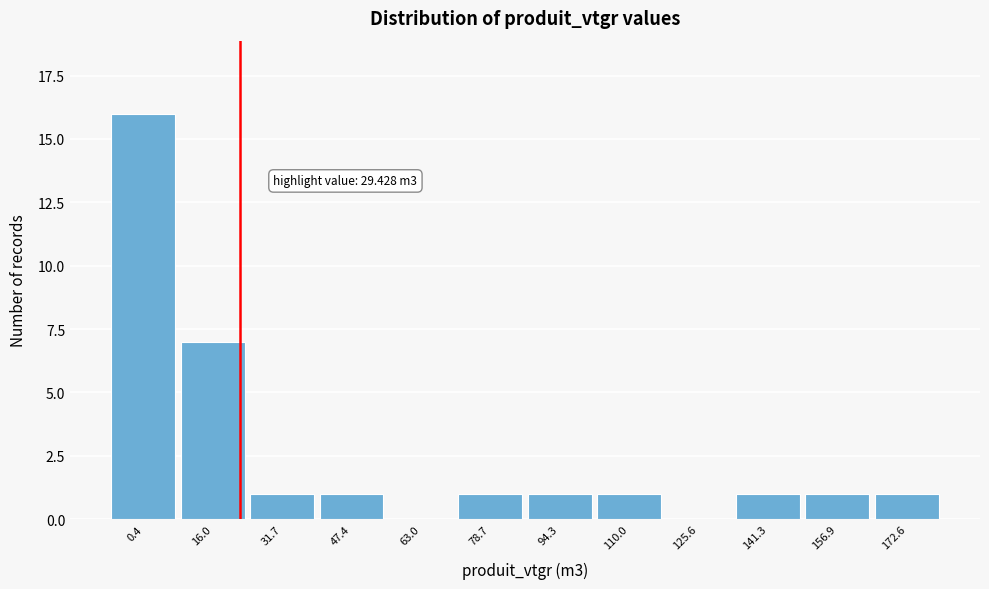

Reading left to right, list all the values displayed in this chart.

0.4=16	16.0=7	31.7=1	47.4=1	63.0=0	78.7=1	94.3=1	110.0=1	125.6=0	141.3=1	156.9=1	172.6=1